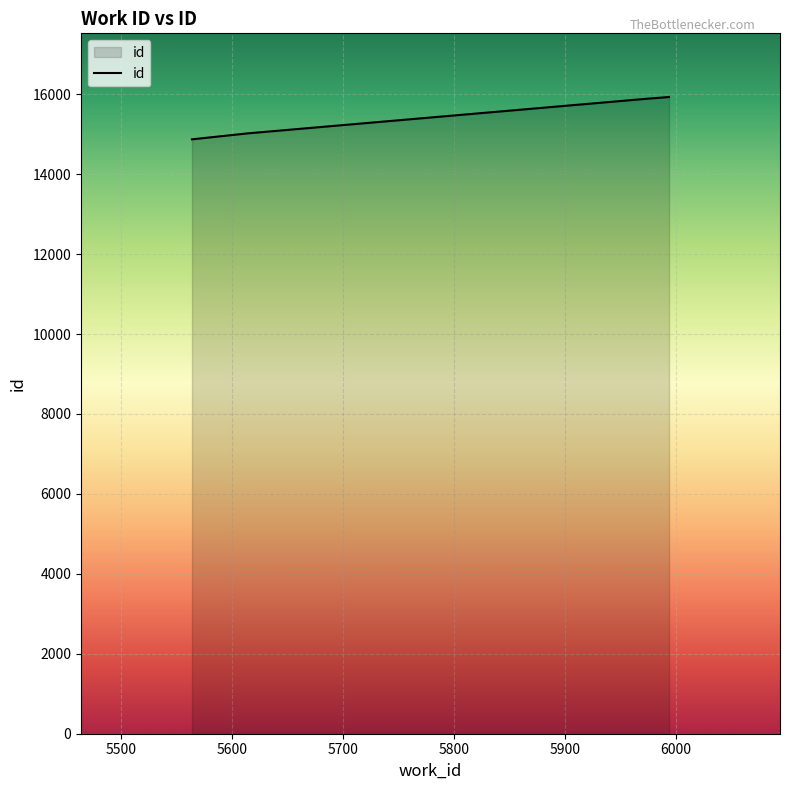

What is the average value?

15425